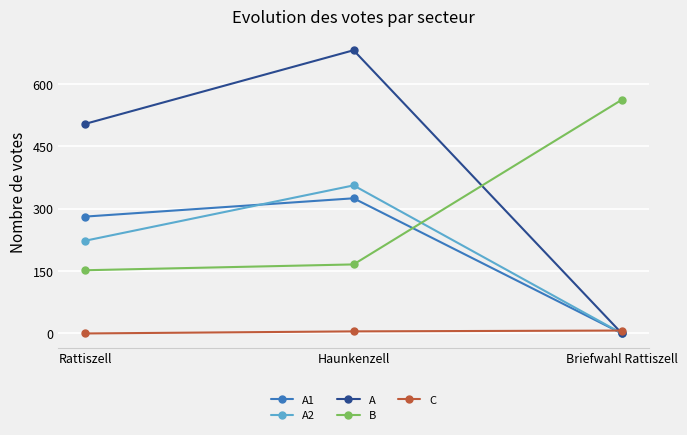

Which series has the widest spread of values?

A